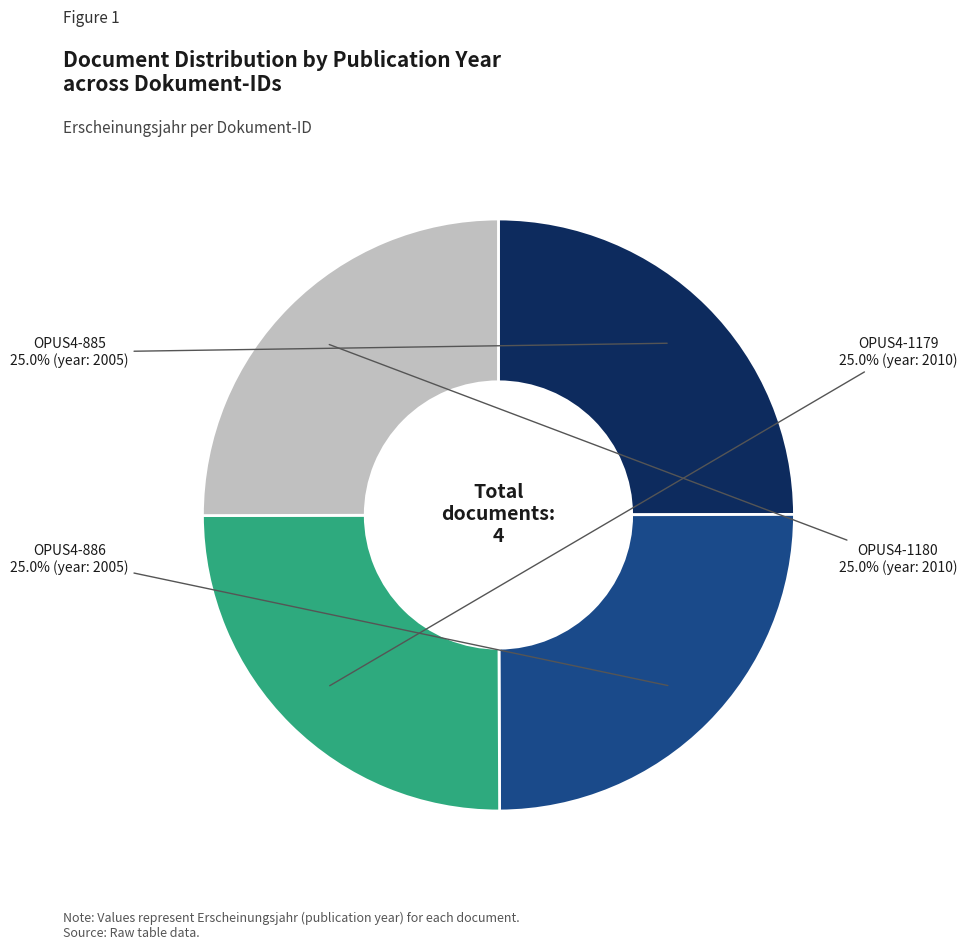

Is there a majority slice in this chart?

No